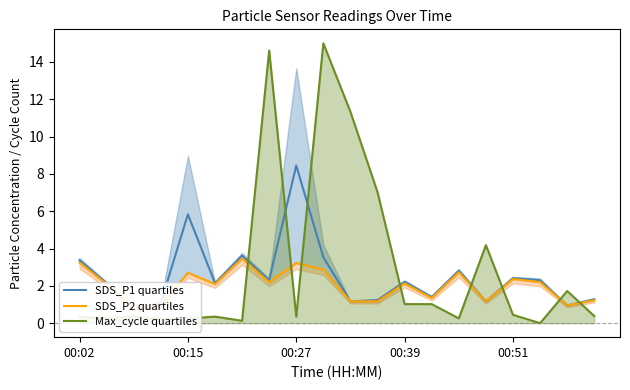

What is the sum of the SDS_P2 quartiles values at 13 and 7?

3.6